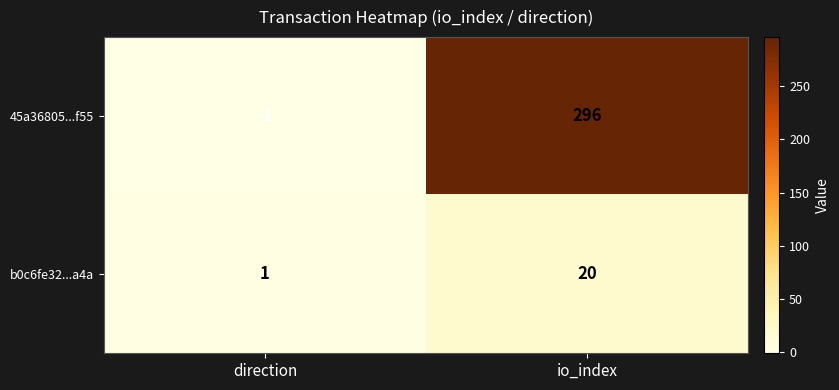

Rank the series by their average value, from lowest to highest.

b0c6fe32...a4a, 45a36805...f55